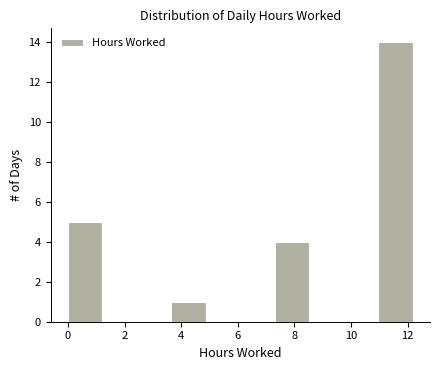

Over which range of the x-axis is the bar tallest?

11.0 to 12.2